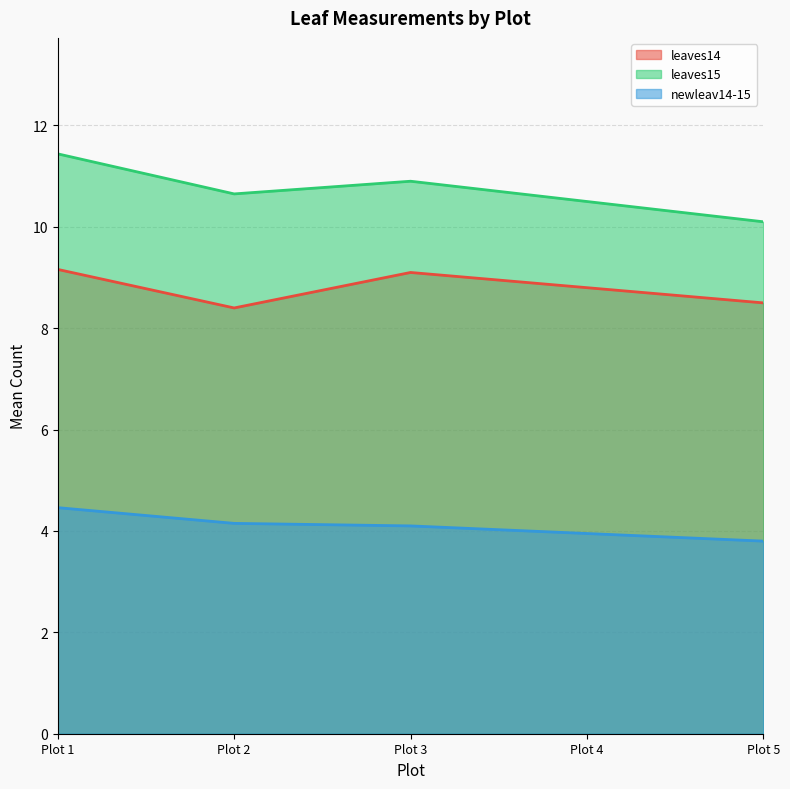

What is the sum of all leaves14 values?

44.0